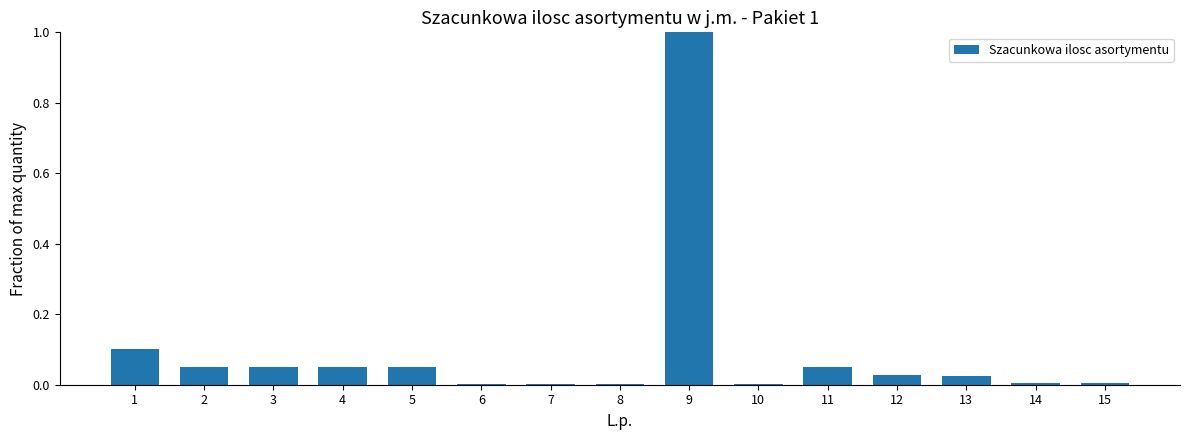

What is the maximum value shown in the chart?

1.0